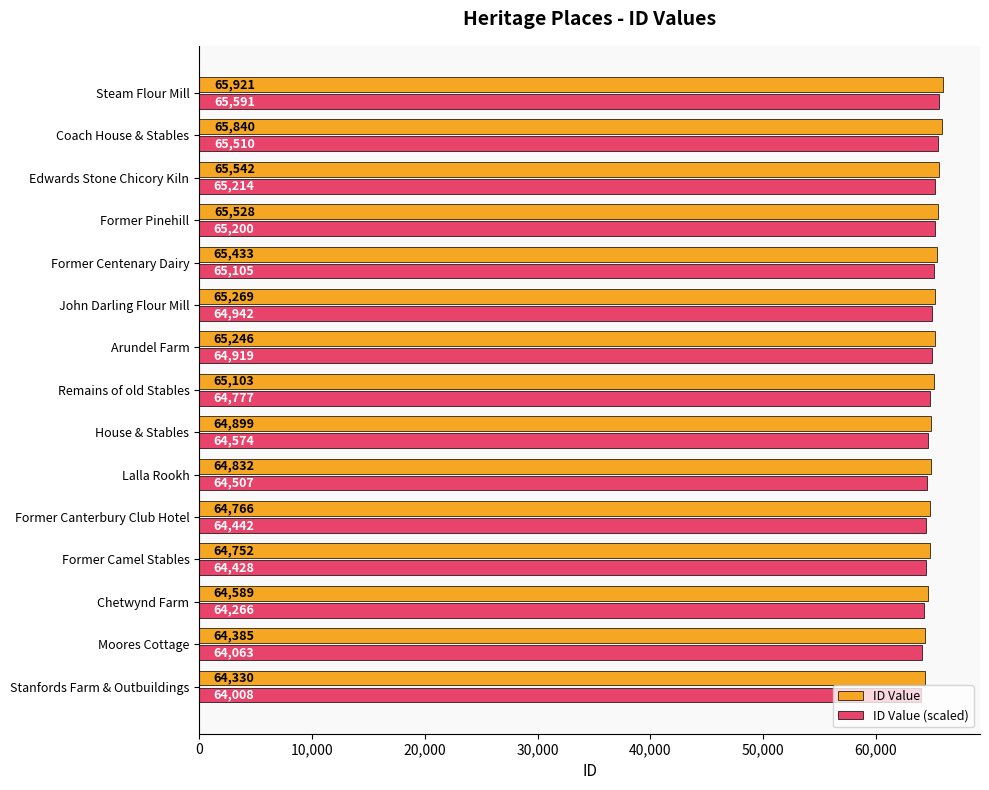

Which label corresponds to the smallest value in the chart?

Stanfords Farm & Outbuildings